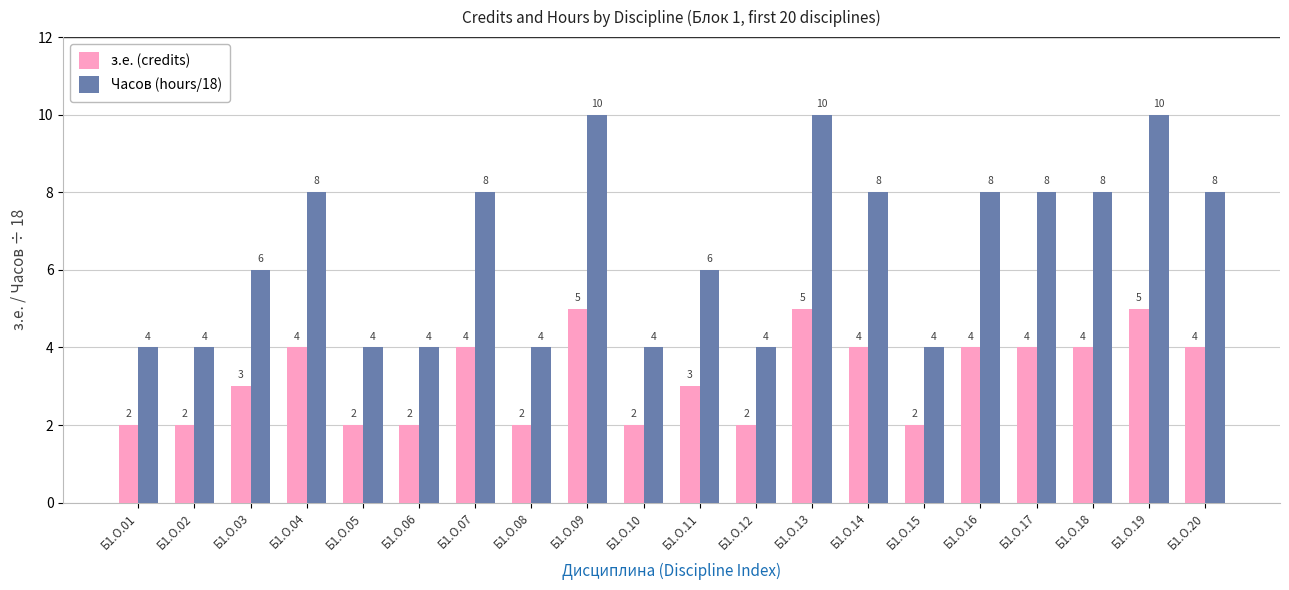

How many groups of bars are there?

20